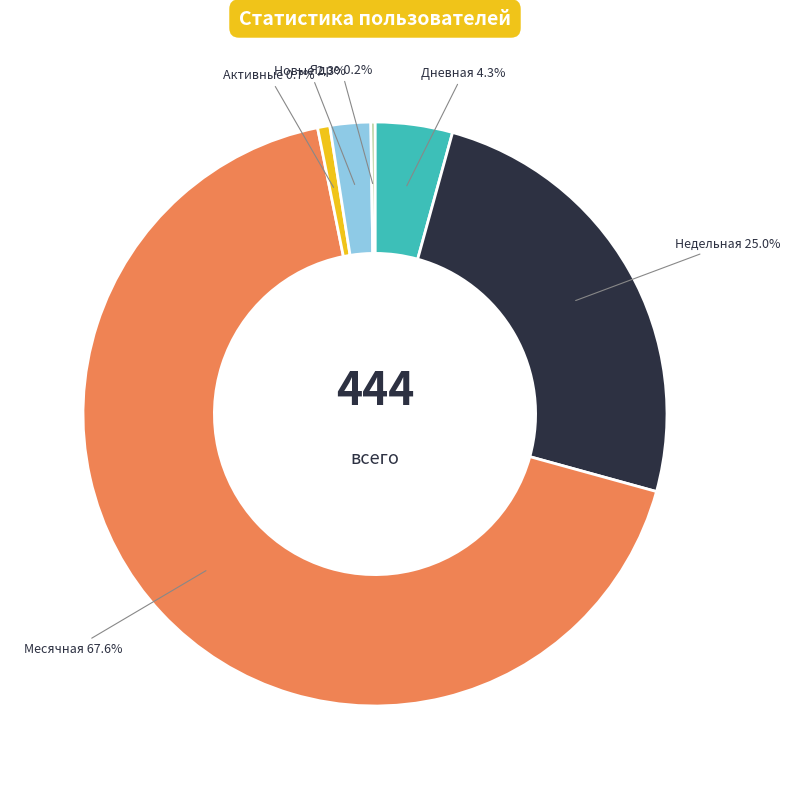

Approximately how many times larger is the value at Недельная compared to Месячная?

0.4